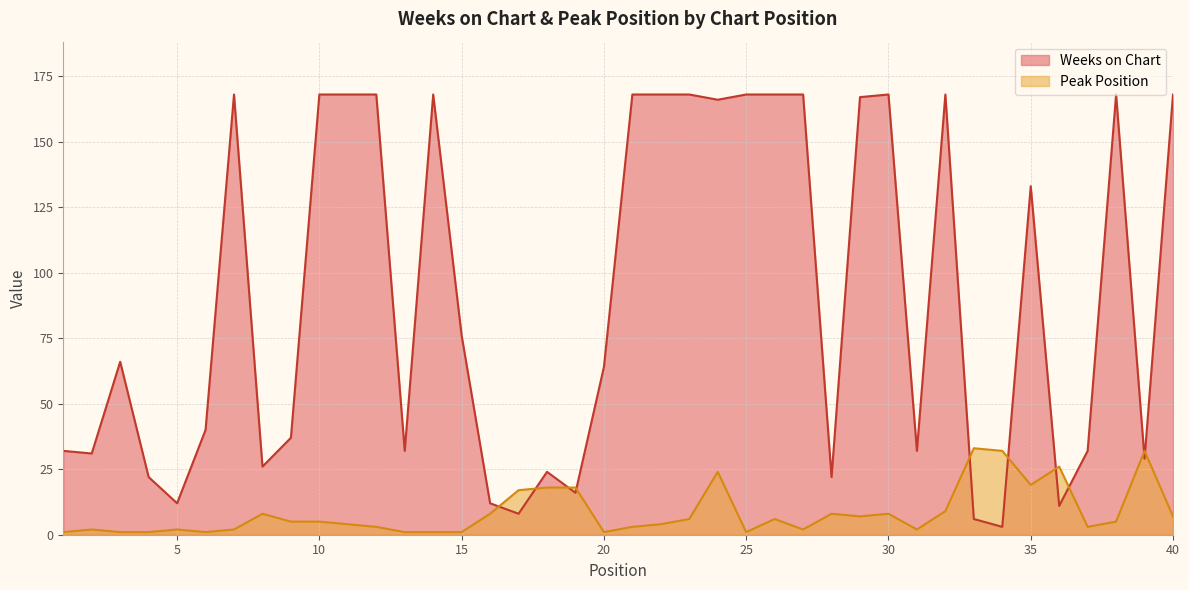

Reading right to left, transcribe all the data shown in this chart.

Weeks on Chart: 40=168	39=29	38=168	37=32	36=11	35=133	34=3	33=6	32=168	31=32	30=168	29=167	28=22	27=168	26=168	25=168	24=166	23=168	22=168	21=168	20=64	19=16	18=24	17=8	16=12	15=76	14=168	13=32	12=168	11=168	10=168	9=37	8=26	7=168	6=40	5=12	4=22	3=66	2=31	1=32
Peak Position: 40=7	39=32	38=5	37=3	36=26	35=19	34=32	33=33	32=9	31=2	30=8	29=7	28=8	27=2	26=6	25=1	24=24	23=6	22=4	21=3	20=1	19=18	18=18	17=17	16=8	15=1	14=1	13=1	12=3	11=4	10=5	9=5	8=8	7=2	6=1	5=2	4=1	3=1	2=2	1=1